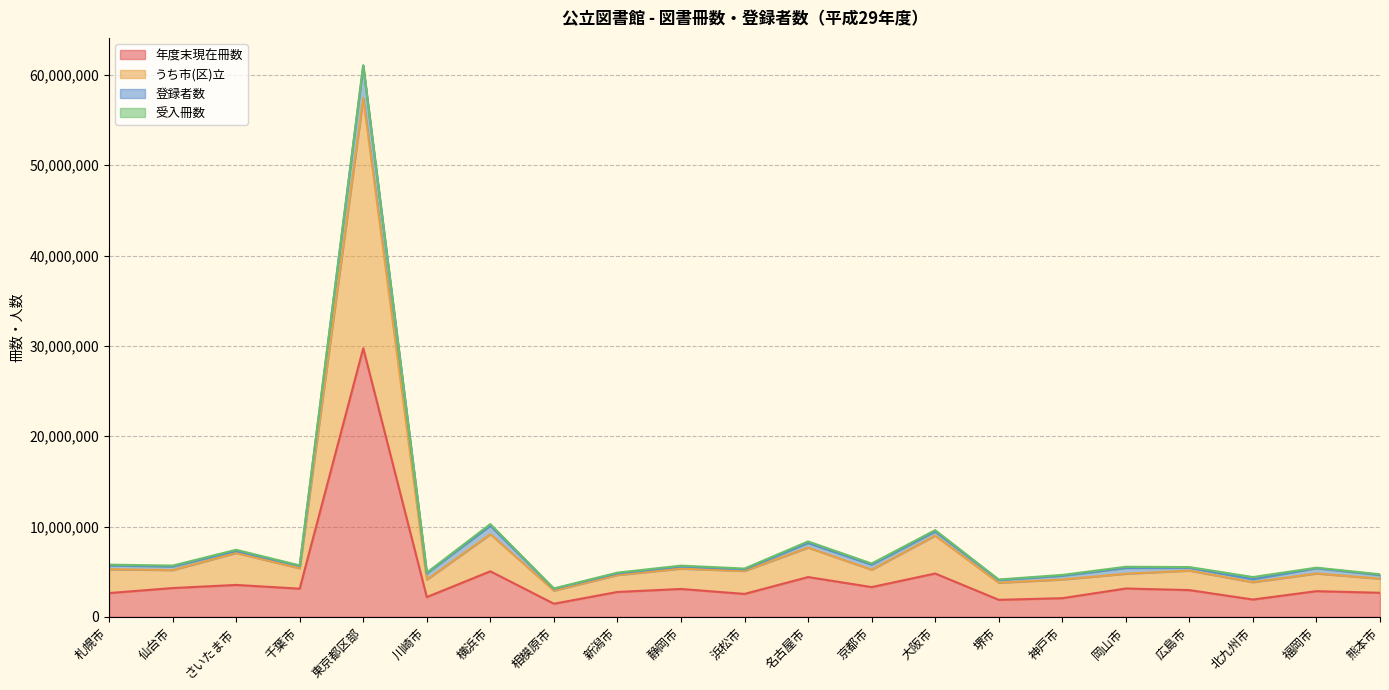

List the labels in order of うち市(区)立 value, smallest first.

相模原市, 堺市, 北九州市, 川崎市, 神戸市, 熊本市, 新潟市, 岡山市, 福岡市, 浜松市, 広島市, 仙台市, 京都市, 札幌市, 静岡市, 千葉市, さいたま市, 名古屋市, 大阪市, 横浜市, 東京都区部